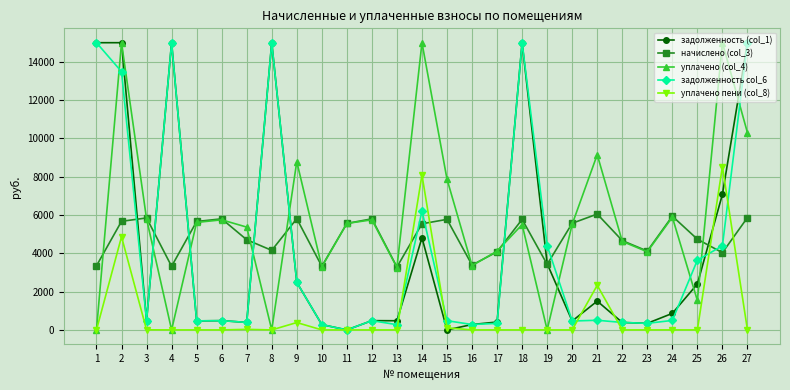

What are all the series names shown in the legend?

задолженность (col_1), начислено (col_3), уплачено (col_4), задолженность col_6, уплачено пени (col_8)